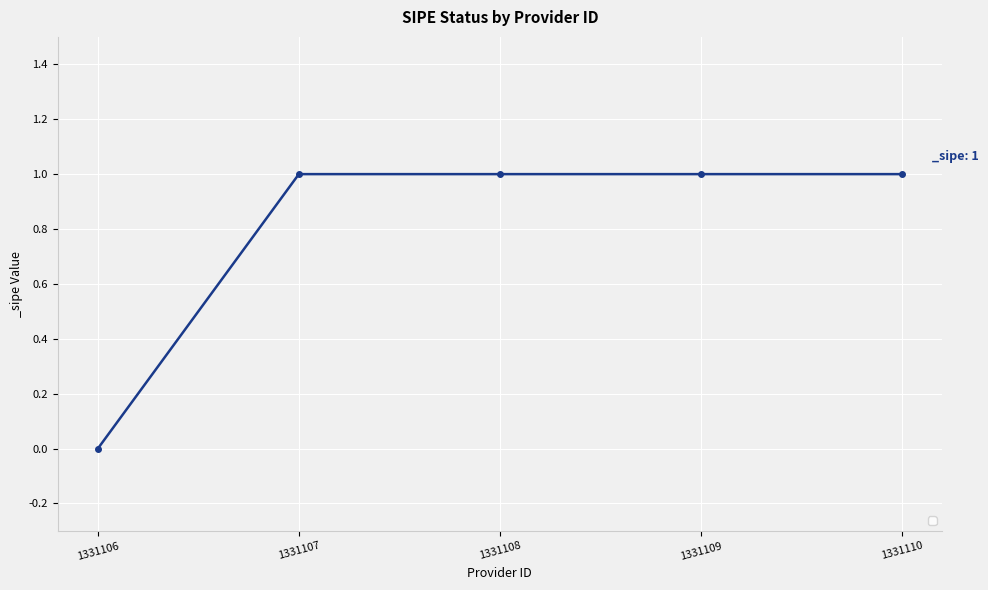

True or false: the data shows 1 at 1331108.

True